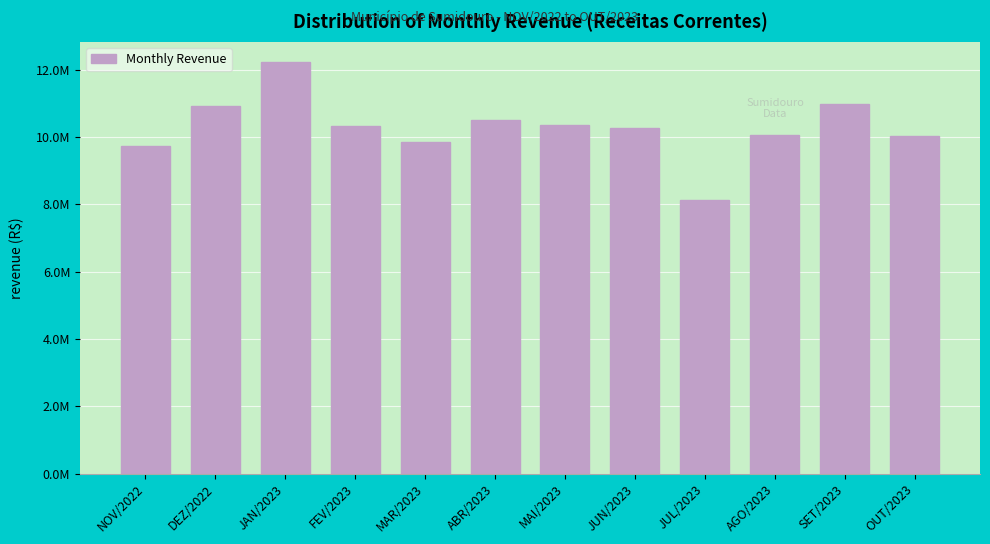

Are the bars horizontal?

No